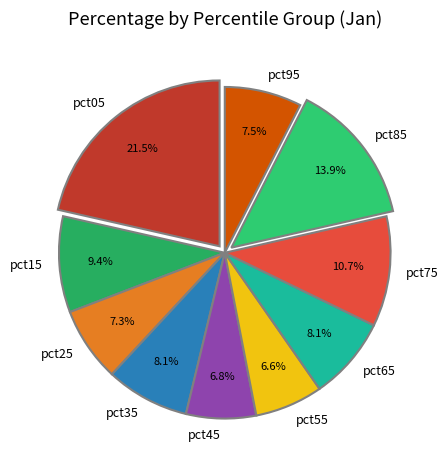

Count the number of slices in the pie.

10